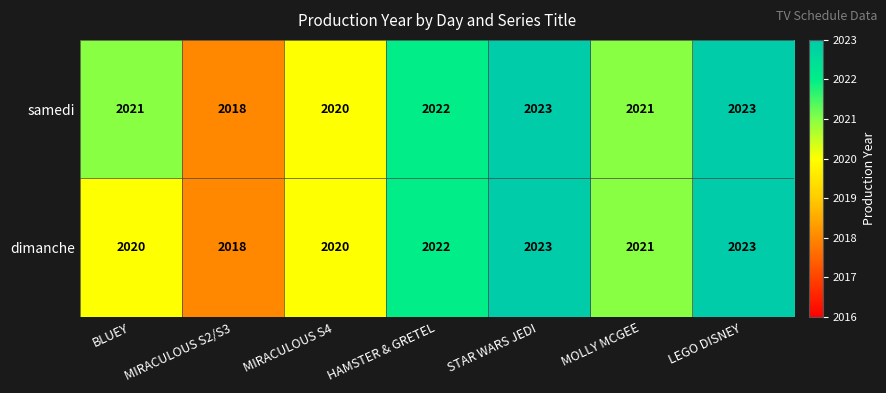

True or false: samedi has a value of 1217 at HAMSTER & GRETEL.

False